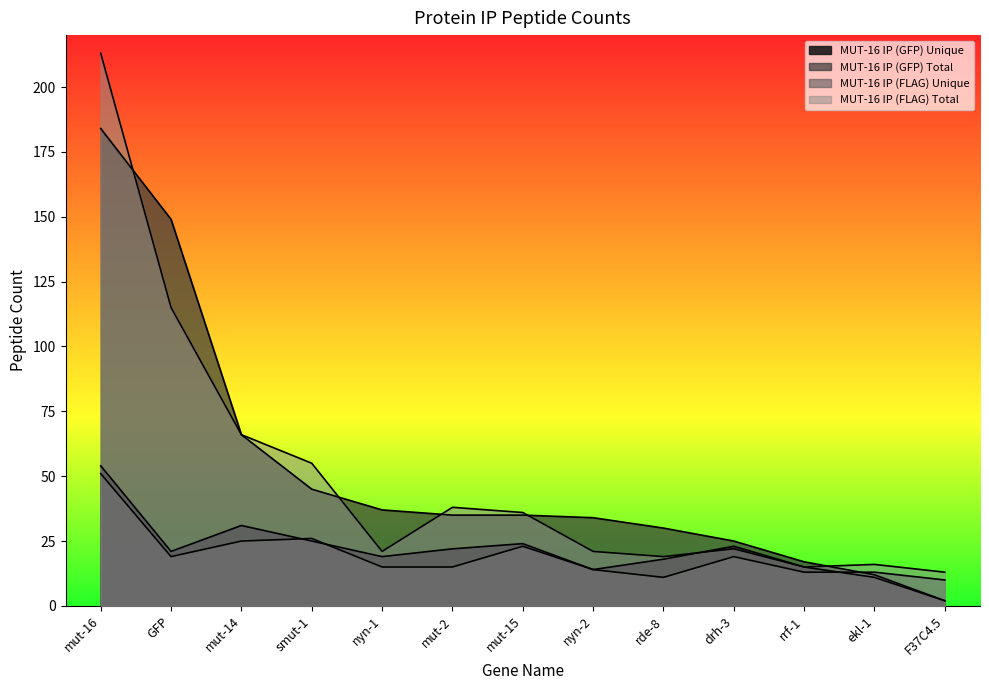

Which series has the largest total across all categories?

MUT-16 IP (GFP) Total